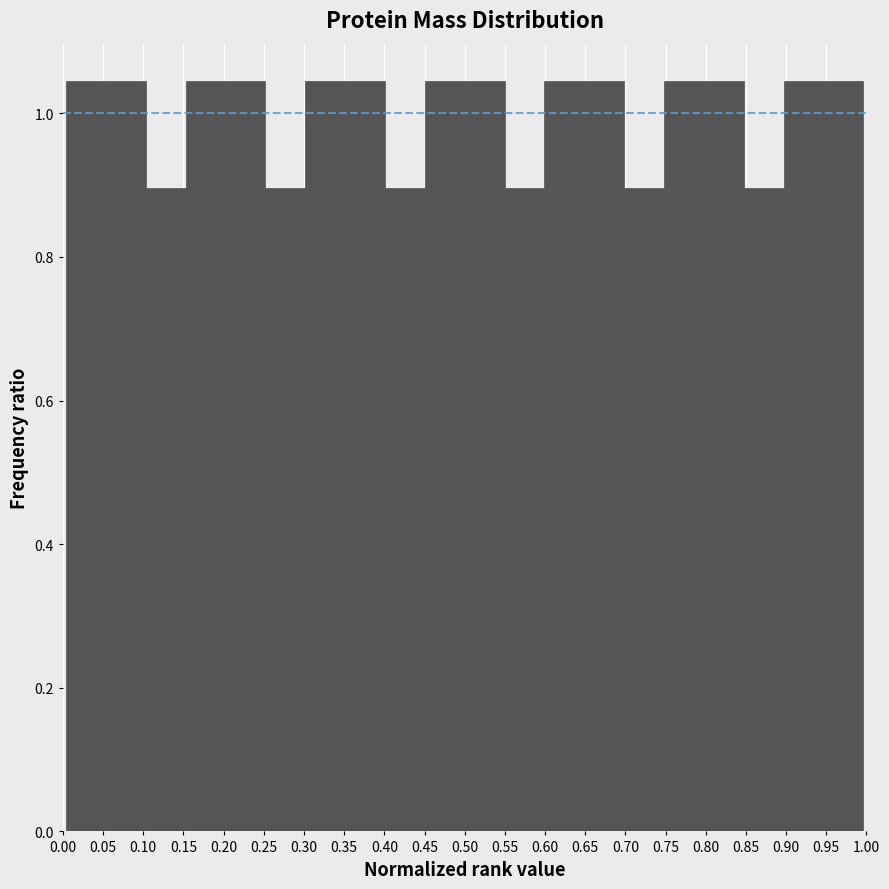

How tall is the bar that spans 0.845 to 0.895 on the x-axis? Neither the bar edges nor the heights are printed on the chart, so give them approximately, as read against the axes.

0.90